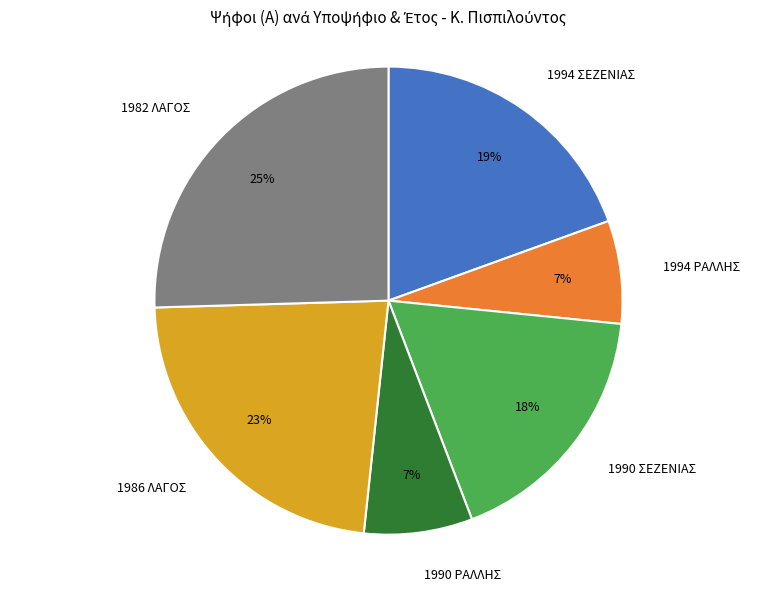

To the nearest percent, what portion does 1994 ΣΕΖΕΝΙΑΣ represent?

19%